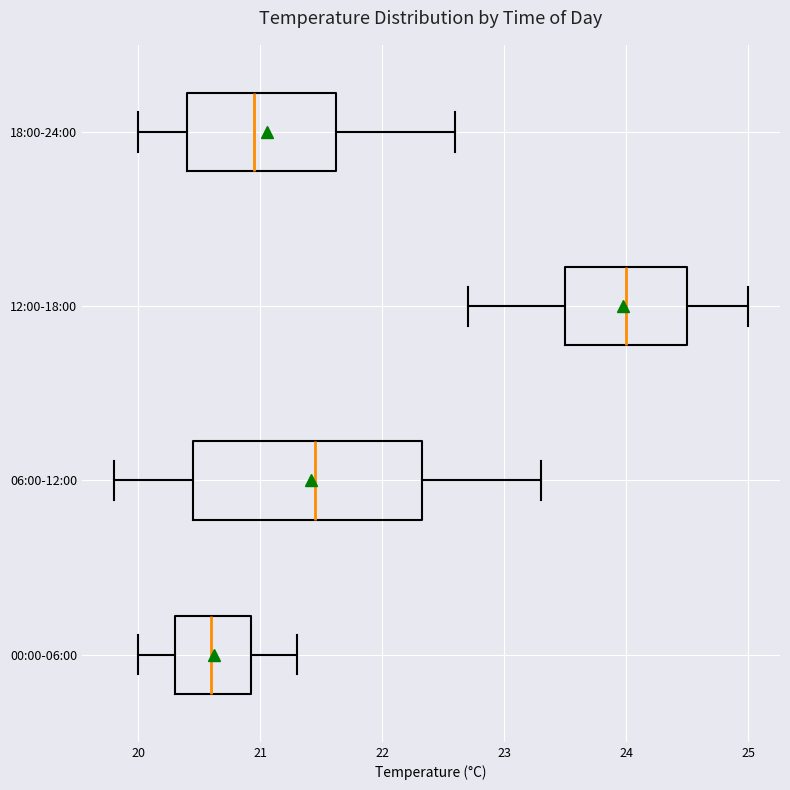

Reading bottom to top, transcribe this box plot: for each box, give where its median line is, the range the box spans, and where its two whiskers end, as read against the x-axis. The values are not printed on the chart, so give them approximately, as read against the axis.

00:00-06:00: median 20.6, box 20.3 to 20.9, whiskers 20.0 to 21.3
06:00-12:00: median 21.5, box 20.5 to 22.3, whiskers 19.8 to 23.3
12:00-18:00: median 24.0, box 23.5 to 24.5, whiskers 22.7 to 25.0
18:00-24:00: median 21.0, box 20.4 to 21.6, whiskers 20.0 to 22.6